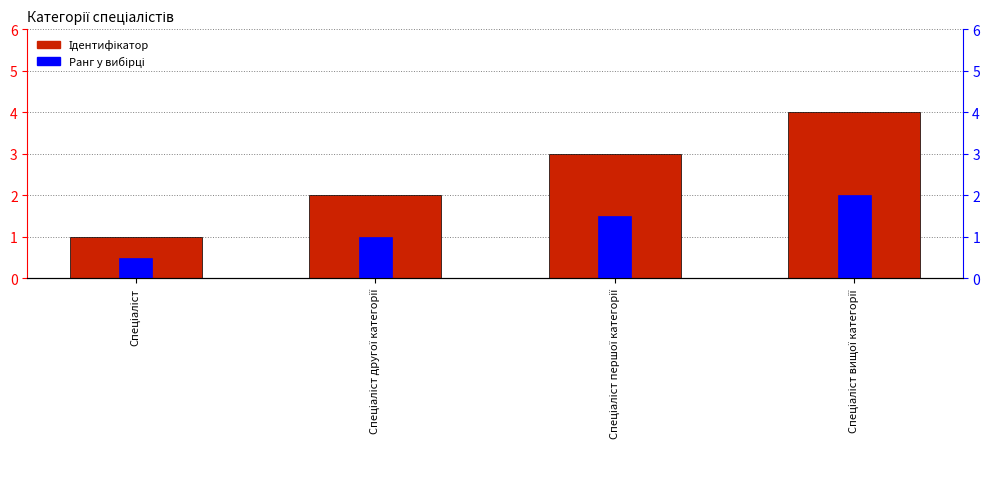

At which label is Ранг closest to 1?

Спеціаліст другої категорії